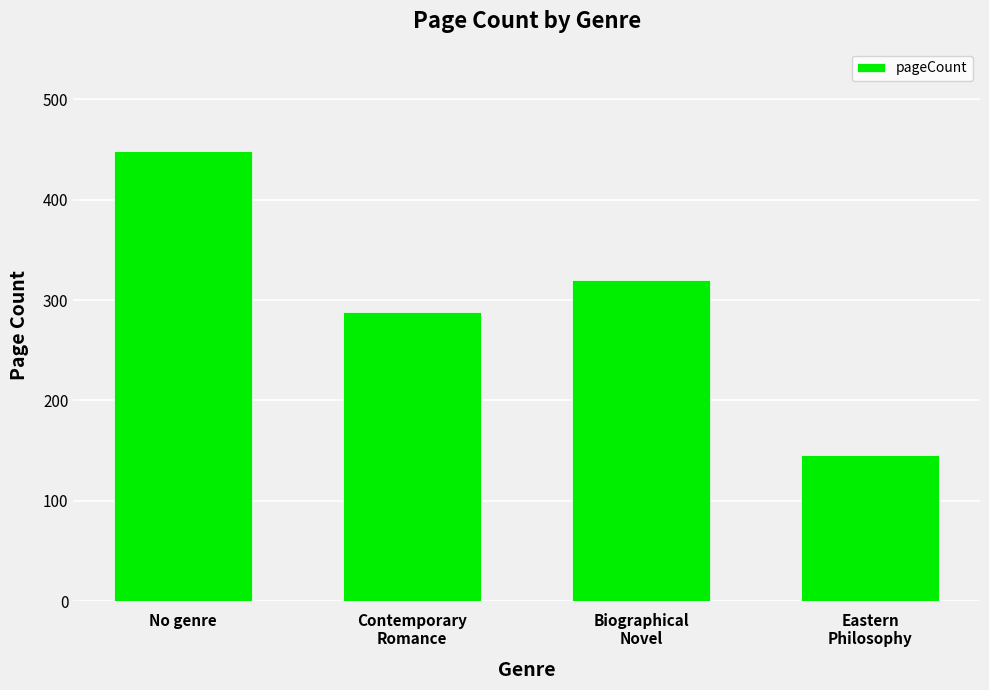

What is the sum of all values?

1202